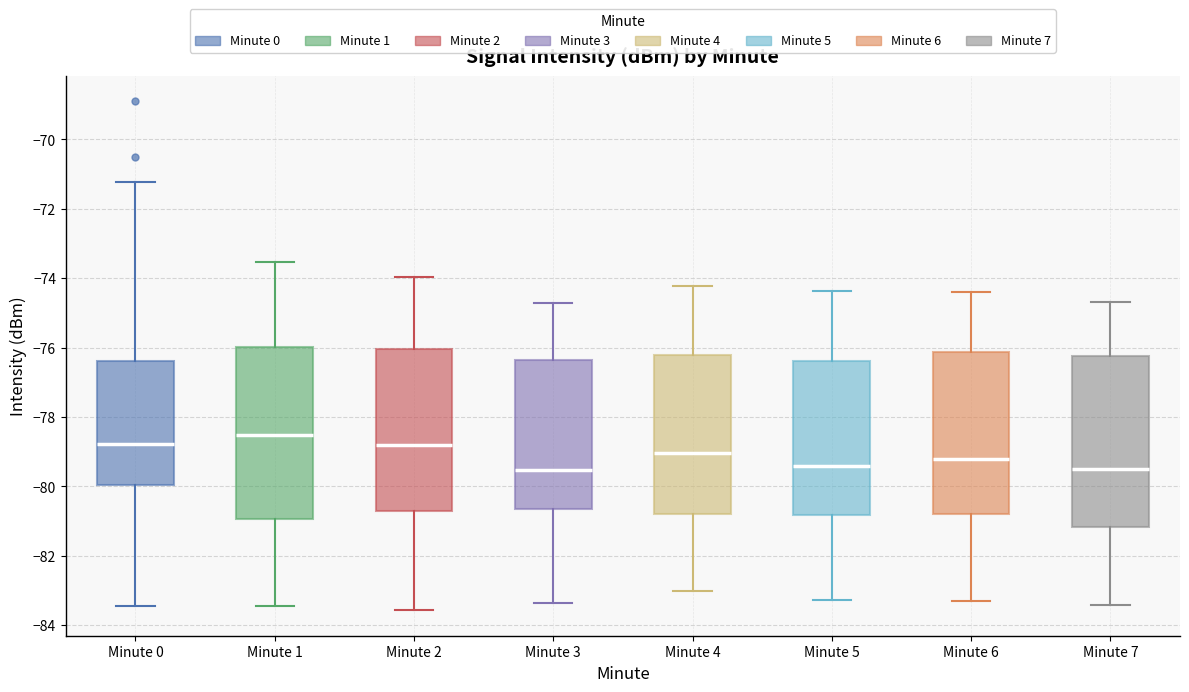

Where does the lower whisker of the box for Minute 5 end on the y-axis? The values are not printed on the chart, so give them approximately, as read against the axis.

-83.2